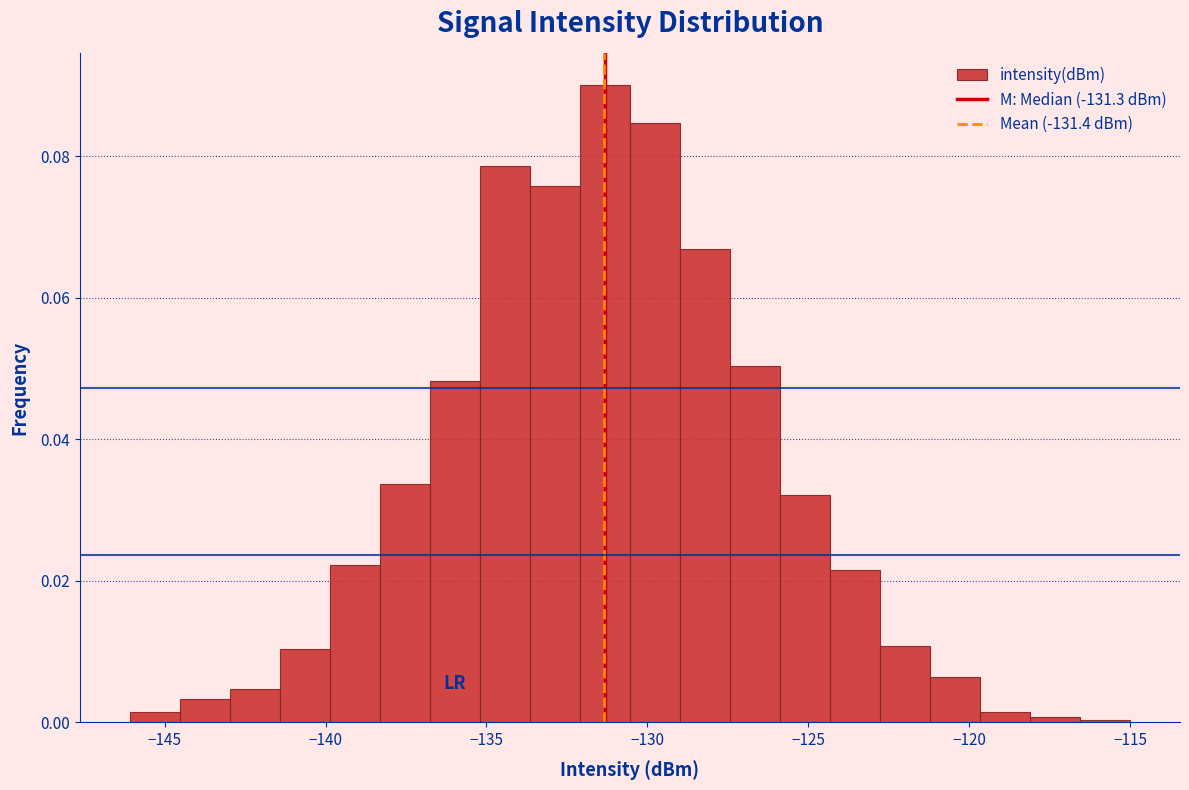

Around what value on the x-axis is the tallest bar? Give the approximate position of its centre, as read against the axis.

-131.5